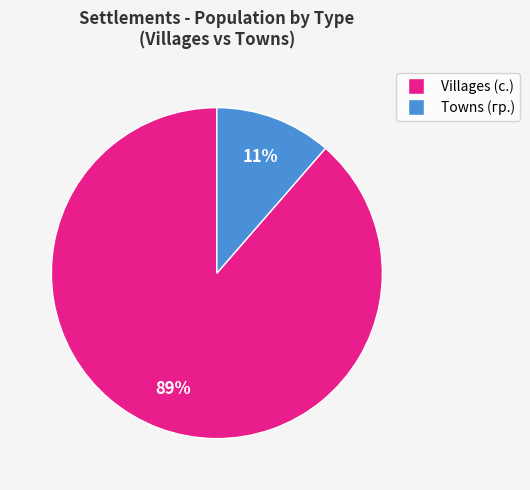

To the nearest percent, what is the average slice percentage?

50%